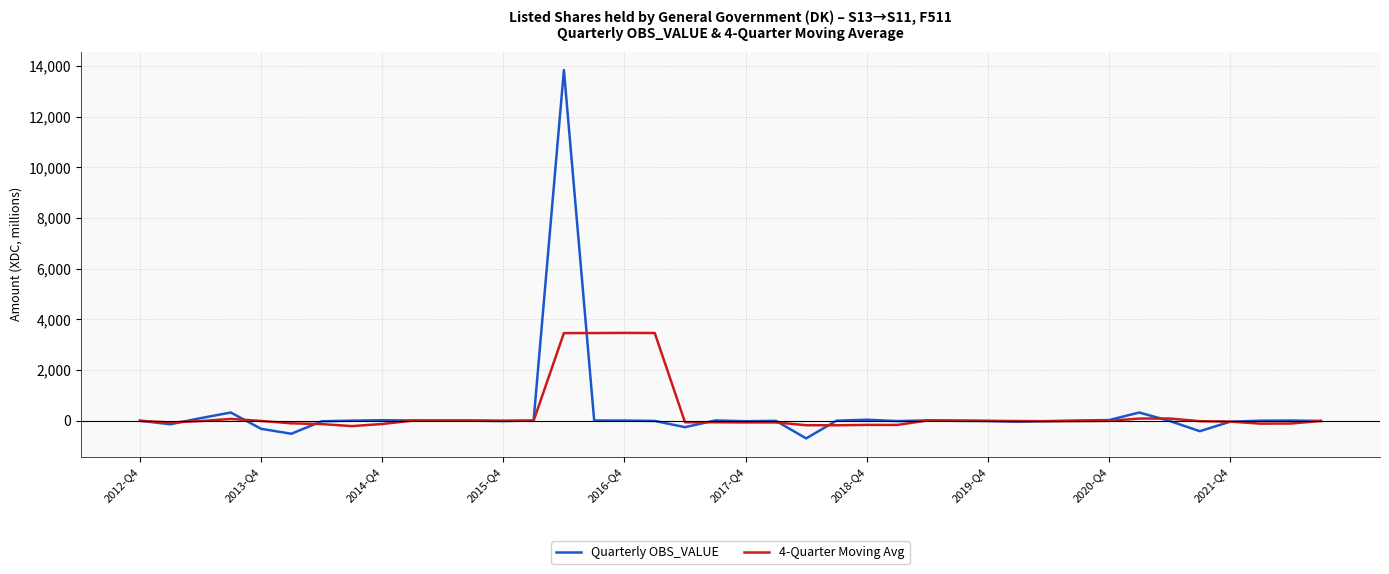

Rank the series by their maximum value, from lowest to highest.

4-Quarter Moving Avg, Quarterly OBS_VALUE